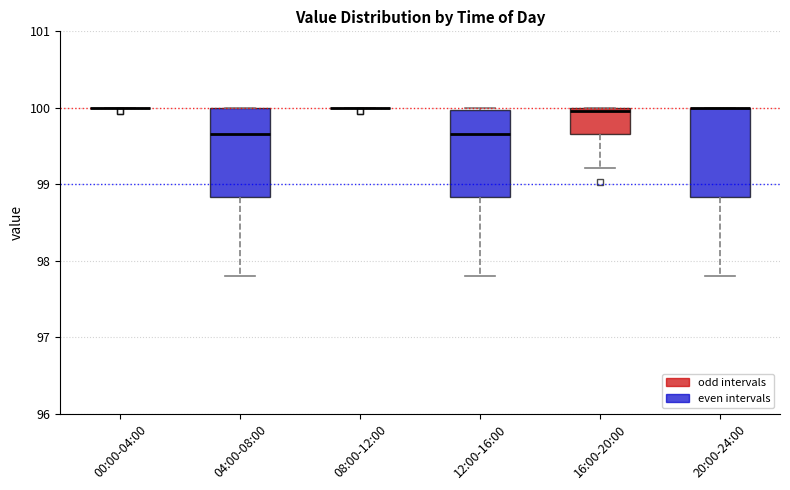

Reading left to right, transcribe this box plot: for each box, give where its median line is, the range the box spans, and where its two whiskers end, as read against the y-axis. The values are not printed on the chart, so give them approximately, as read against the axis.

00:00-04:00: box collapsed to a line at 100.0, whiskers 100.0 to 100.0
04:00-08:00: median 99.7, box 98.8 to 100.0, whiskers 97.8 to 100.0
08:00-12:00: box collapsed to a line at 100.0, whiskers 100.0 to 100.0
12:00-16:00: median 99.7, box 98.8 to 100.0, whiskers 97.8 to 100.0 (just above the box's upper edge)
16:00-20:00: median 100.0 (just below the box's upper edge), box 99.7 to 100.0, whiskers 99.2 to 100.0
20:00-24:00: median 100.0 (drawn on the box's upper edge), box 98.8 to 100.0, whiskers 97.8 to 100.0